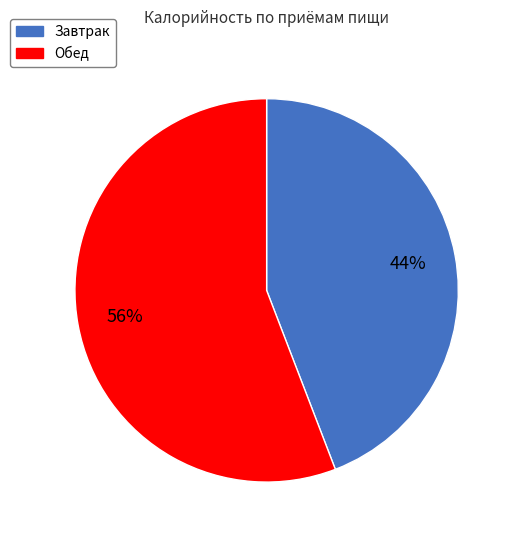

True or false: Завтрак accounts for 44% of the total.

True